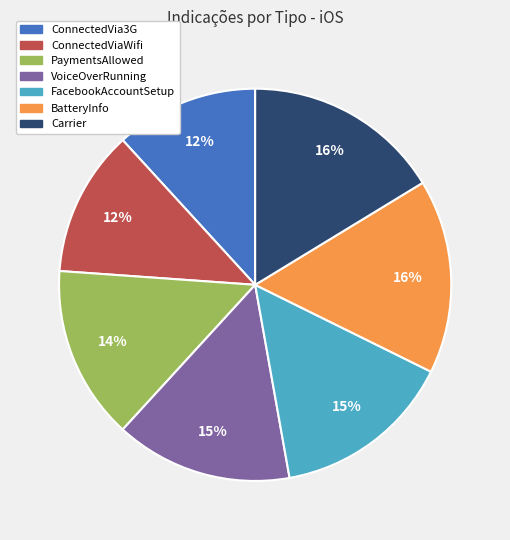

To the nearest percent, what is the difference between the largest and smallest slice percentages?

4%